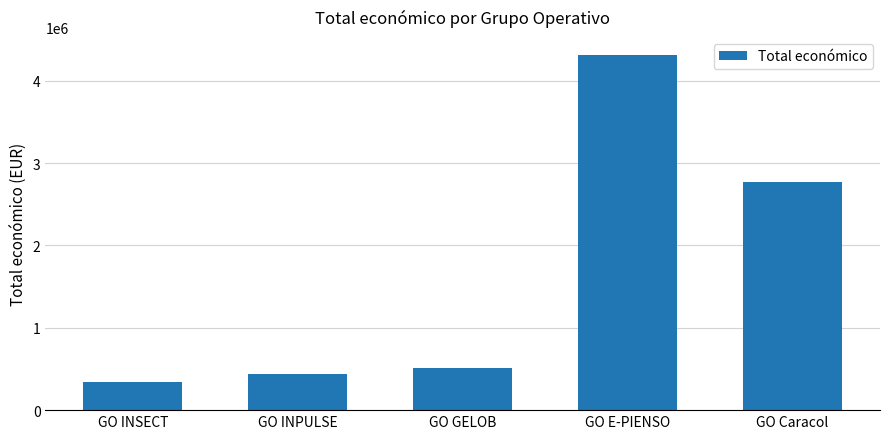

What is the change in value from GO INPULSE to GO GELOB?

+71453